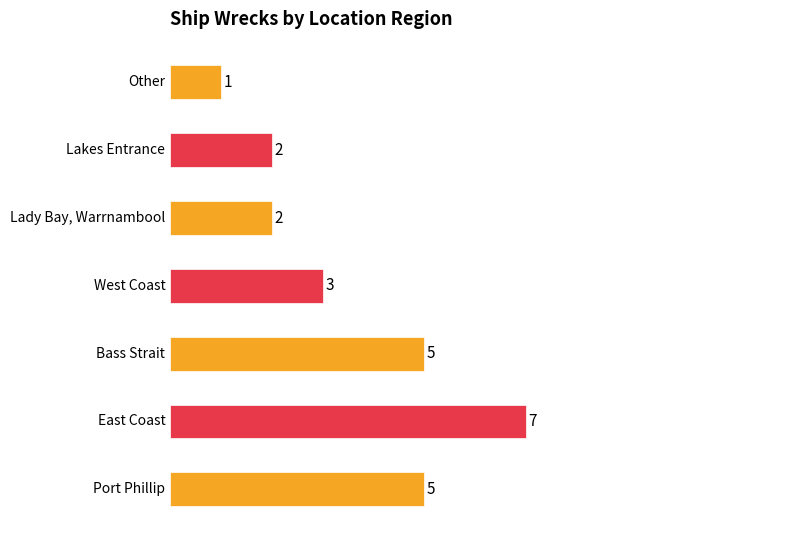

What position from the left is Lakes Entrance?

6